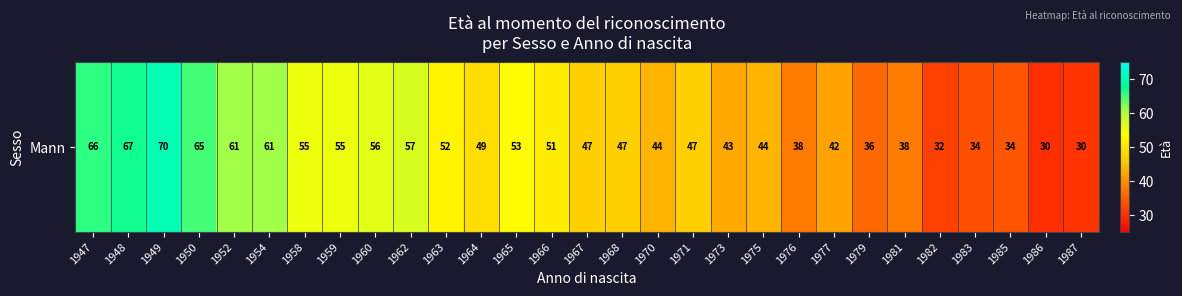

What is the change in value from 1965 to 1985?

-19.0